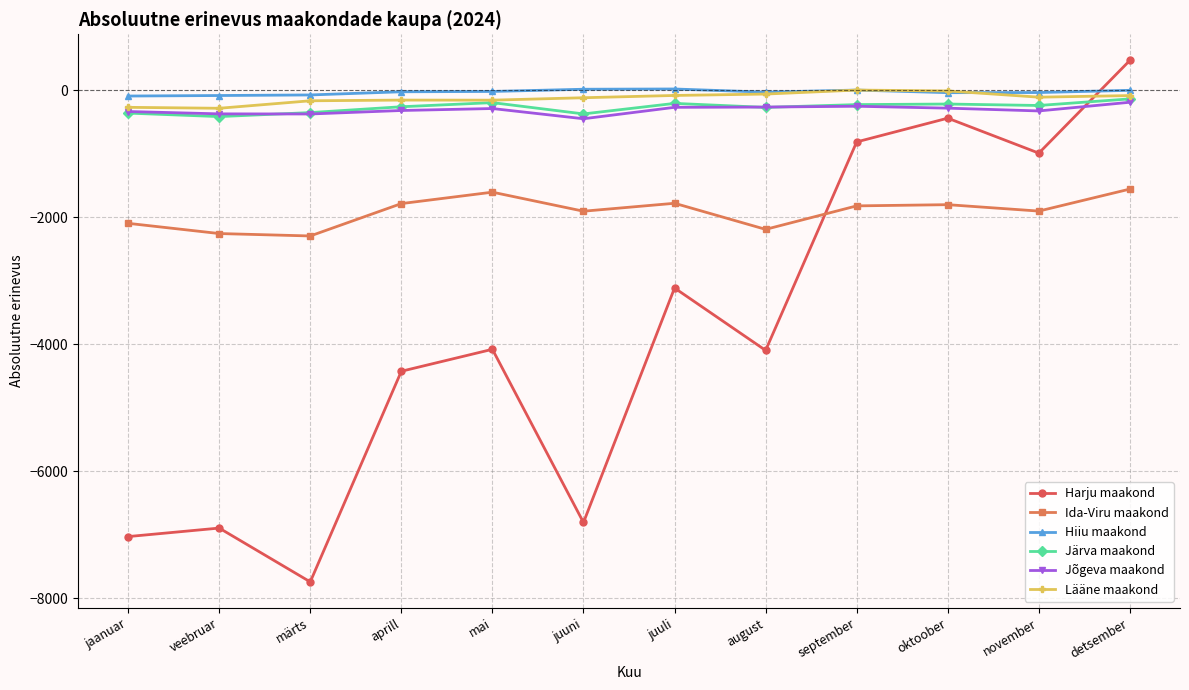

What are all the series names shown in the legend?

Harju maakond, Ida-Viru maakond, Hiiu maakond, Järva maakond, Jõgeva maakond, Lääne maakond